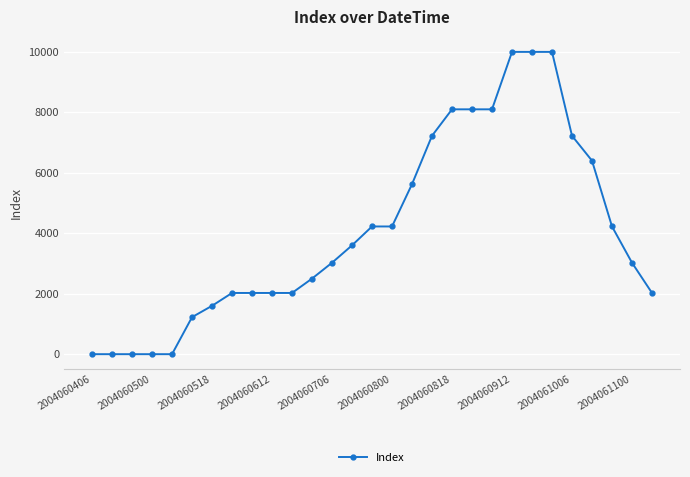

What is the sum of all values?

118550